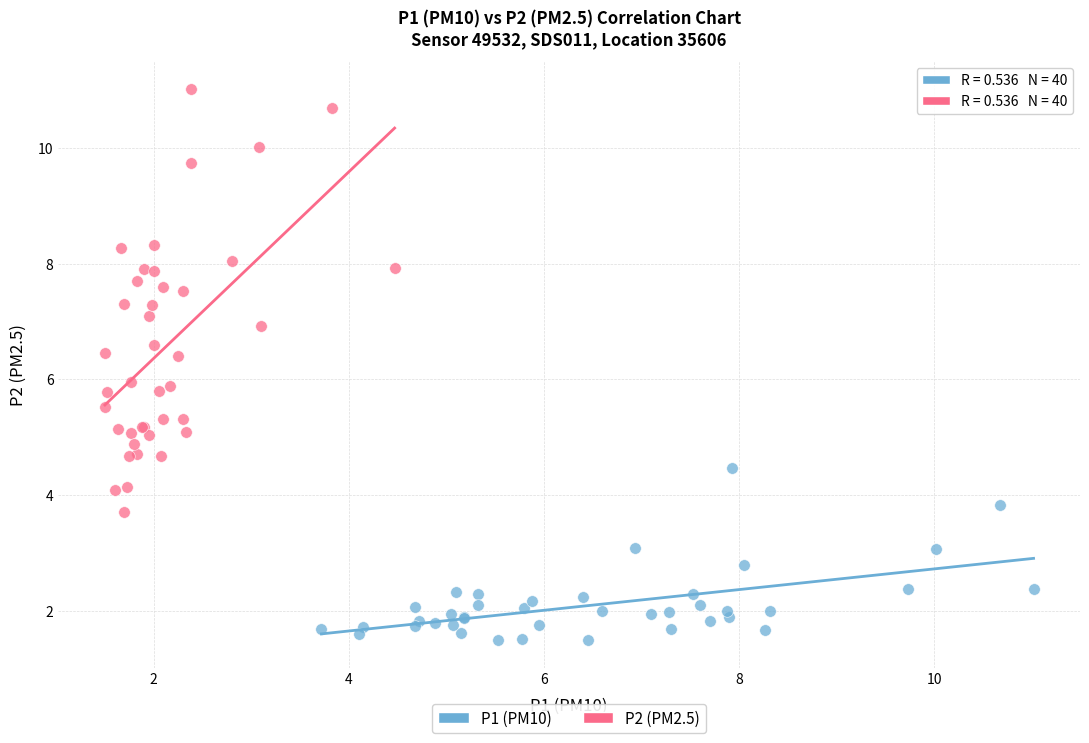

Which series contains the lowest Y value?

P1 (PM10)